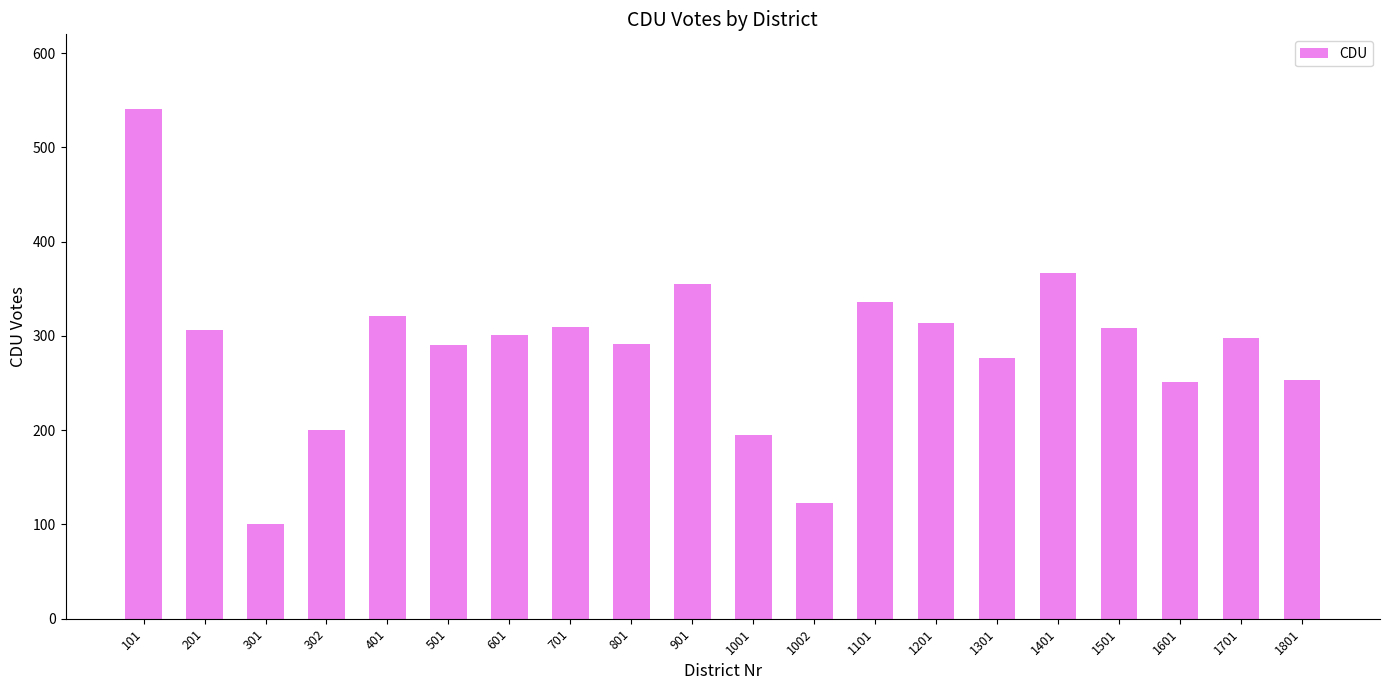

Is it true that the value at 401 is 321?

True